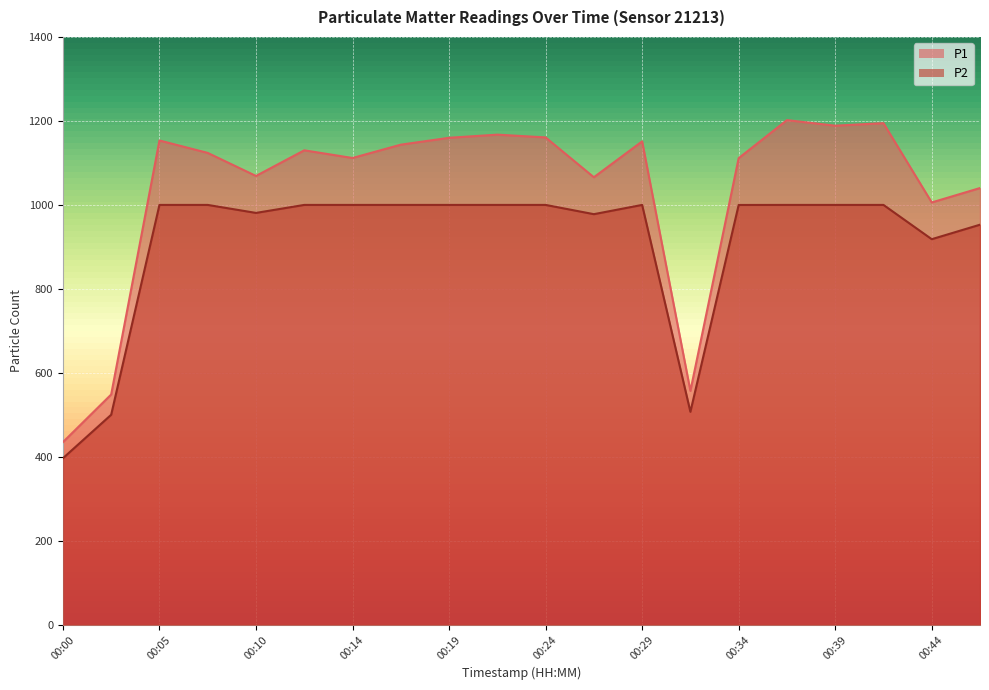

The P1 series shows 519.9 at 00:10. True or false?

False